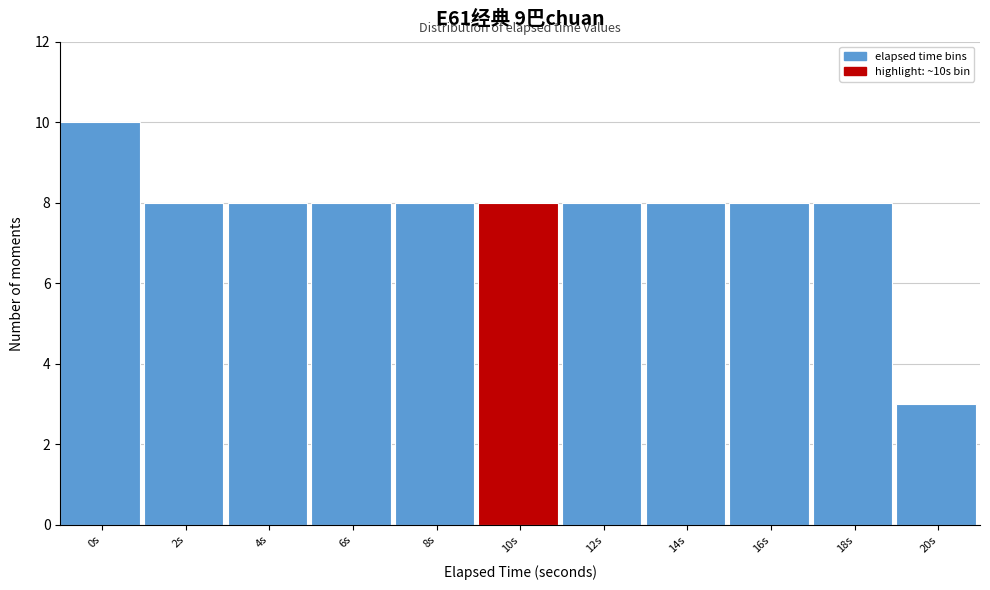

Reading left to right, transcribe all the data shown in this chart.

10	8	8	8	8	8	8	8	8	8	3